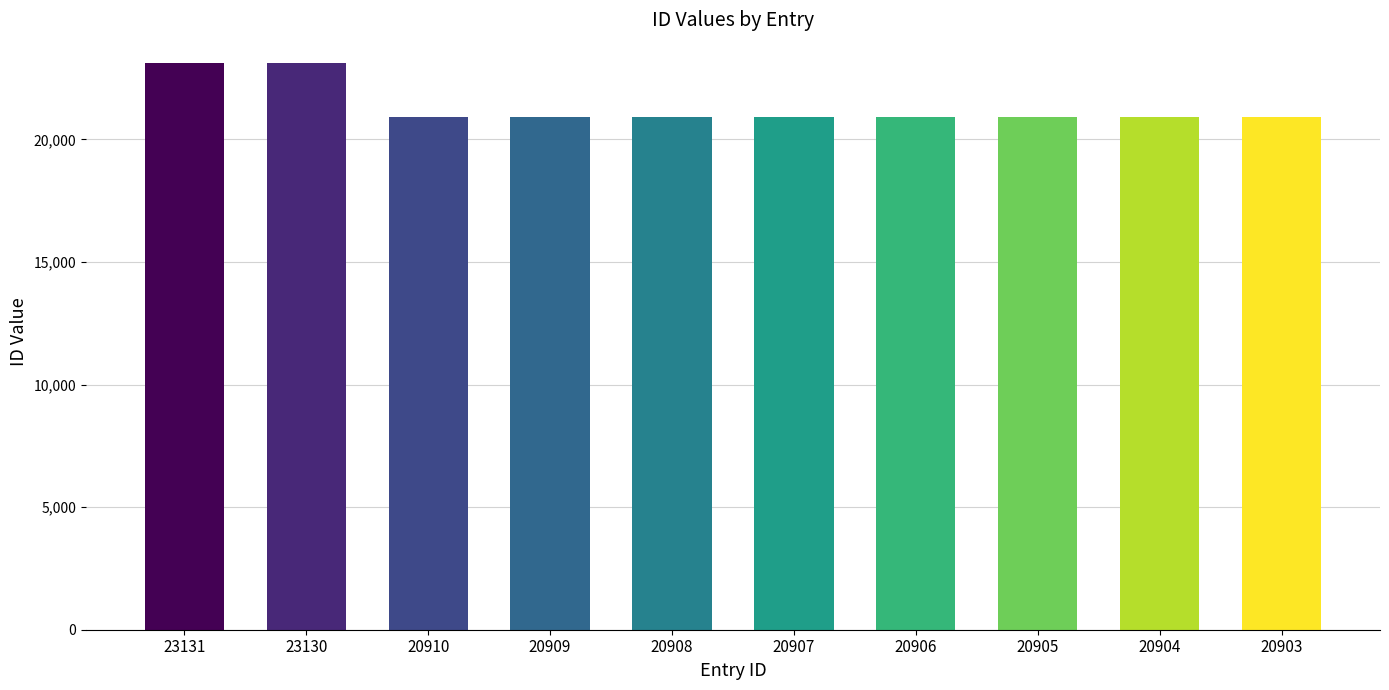

What is the ratio of the value at 20907 to the value at 23131?

0.9